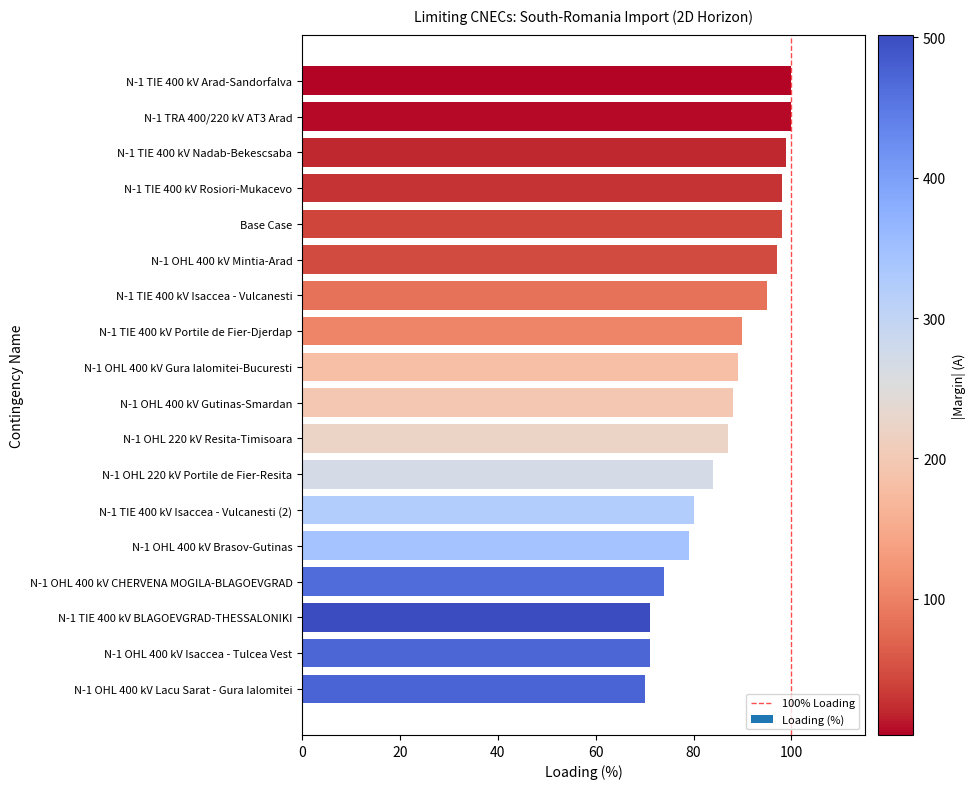

How many data points are less than 89?

9